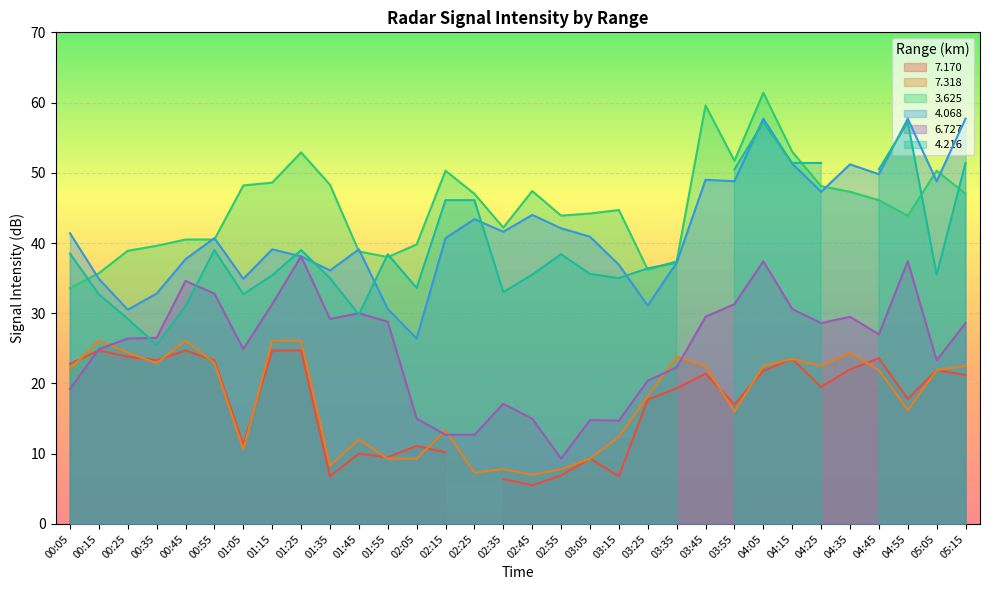

Rank the categories by   6.727 value from lowest to highest.

02:55, 02:15, 02:25, 03:15, 03:05, 02:05, 02:45, 02:35, 00:05, 03:25, 03:35, 05:05, 00:15, 01:05, 00:25, 00:35, 04:45, 04:25, 05:15, 01:55, 01:35, 03:45, 04:35, 01:45, 04:15, 01:15, 03:55, 00:55, 00:45, 04:05, 04:55, 01:25